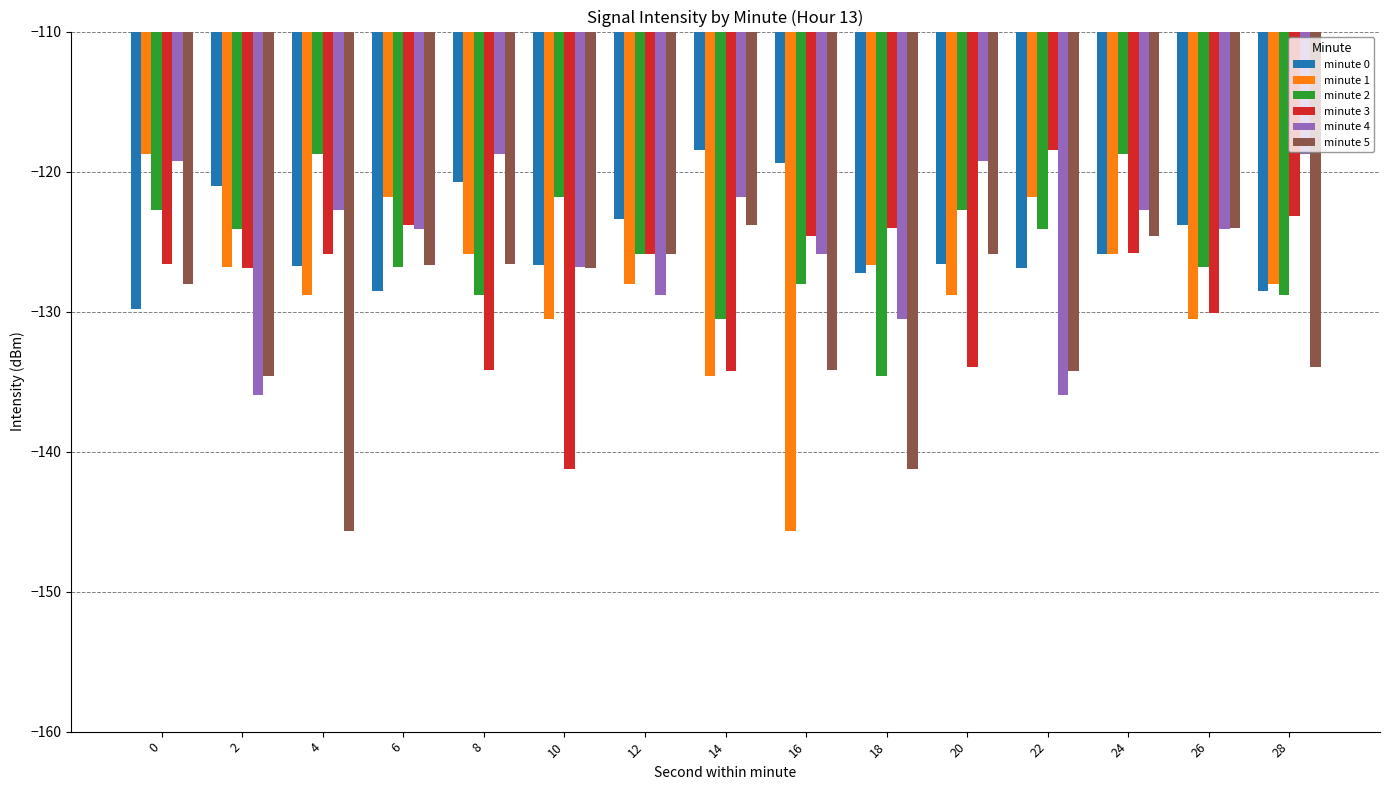

At which label does minute 5 reach its minimum?

4